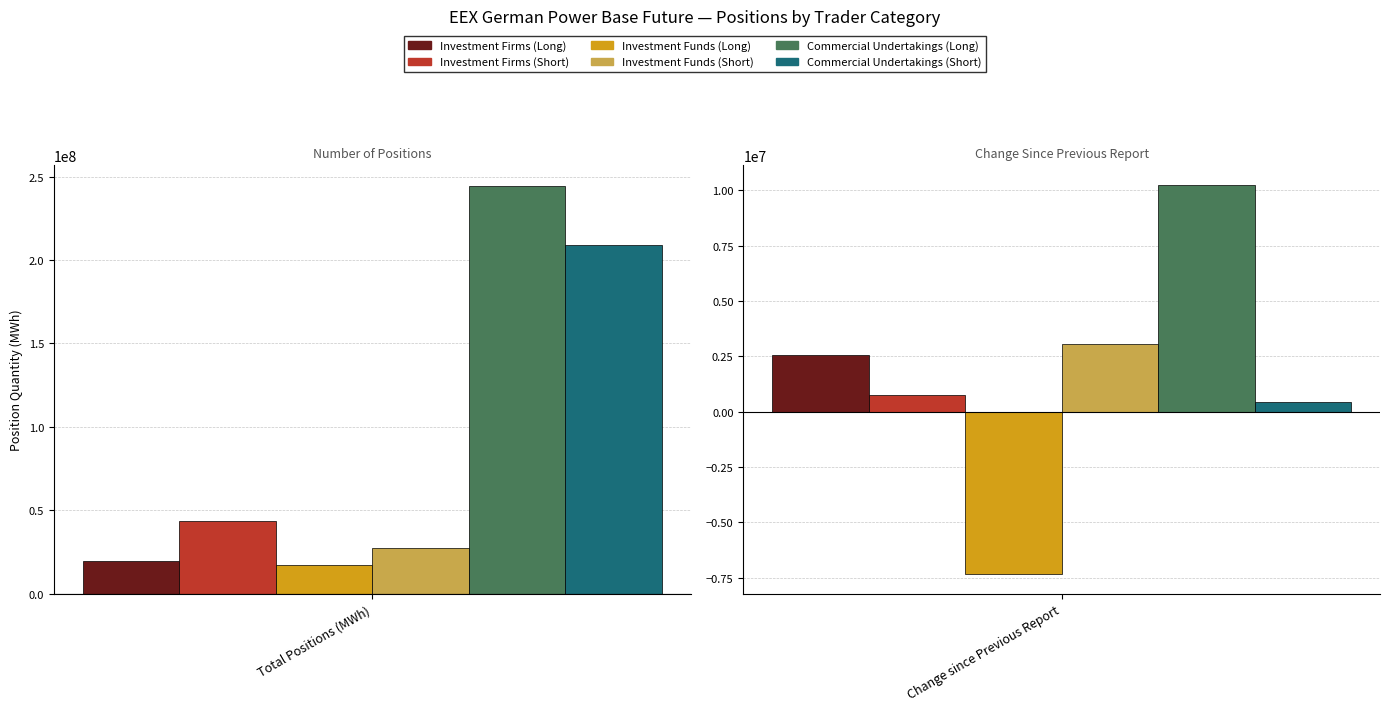

What position from the left is Change since Previous Report?

2